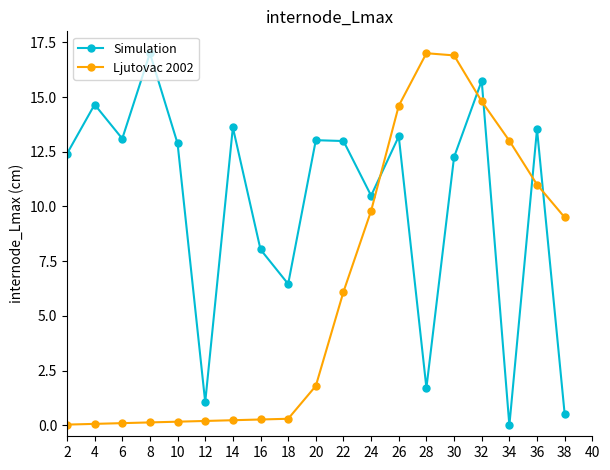

What is the average value of the Simulation series?

10.0